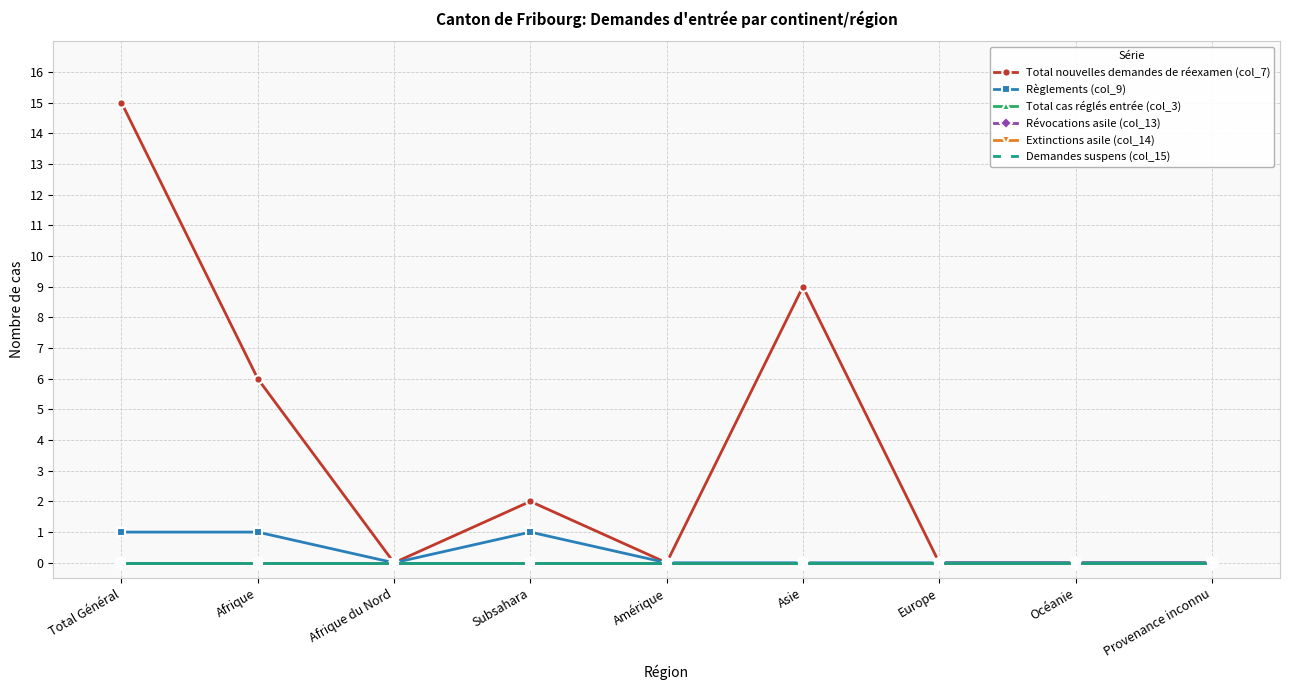

What is the label of the 9th point from the left?

Provenance inconnu